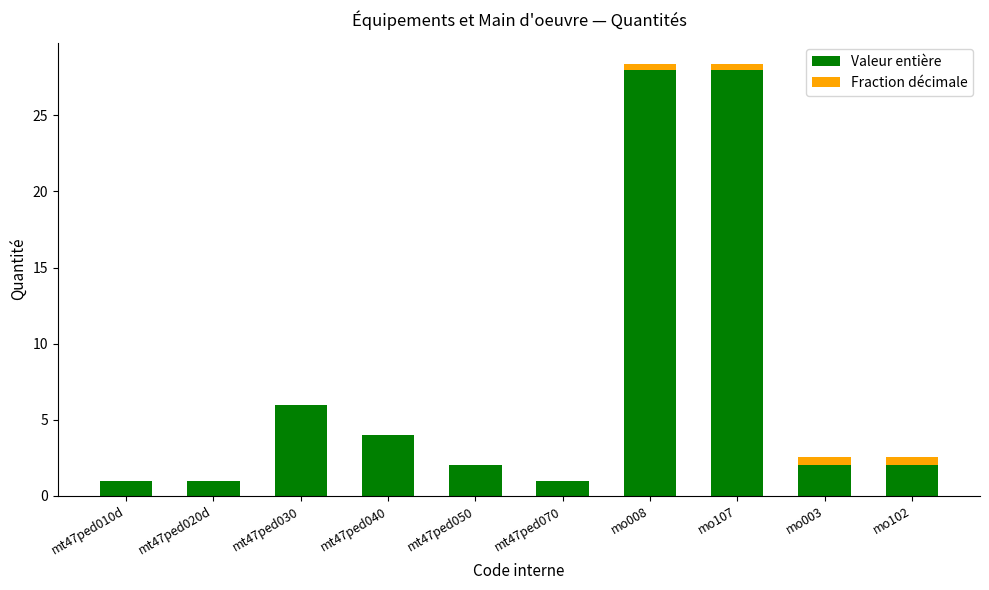

Read the Valeur entière value at mo107.

28.0